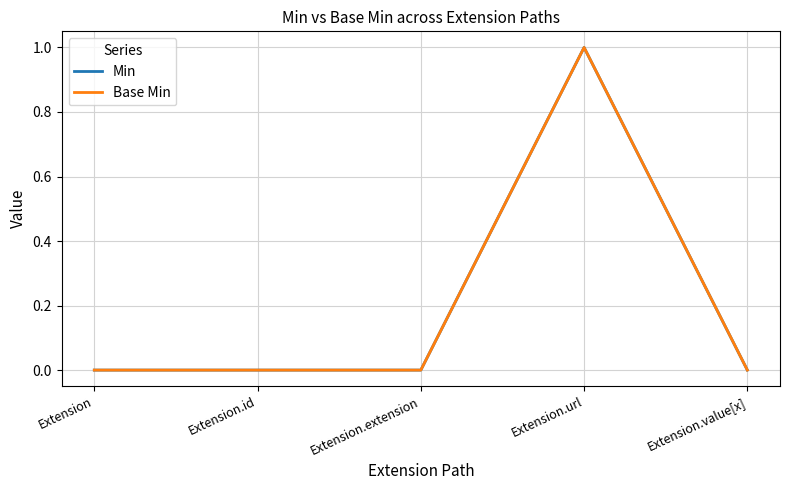

True or false: Base Min and Min intersect in this chart.

False